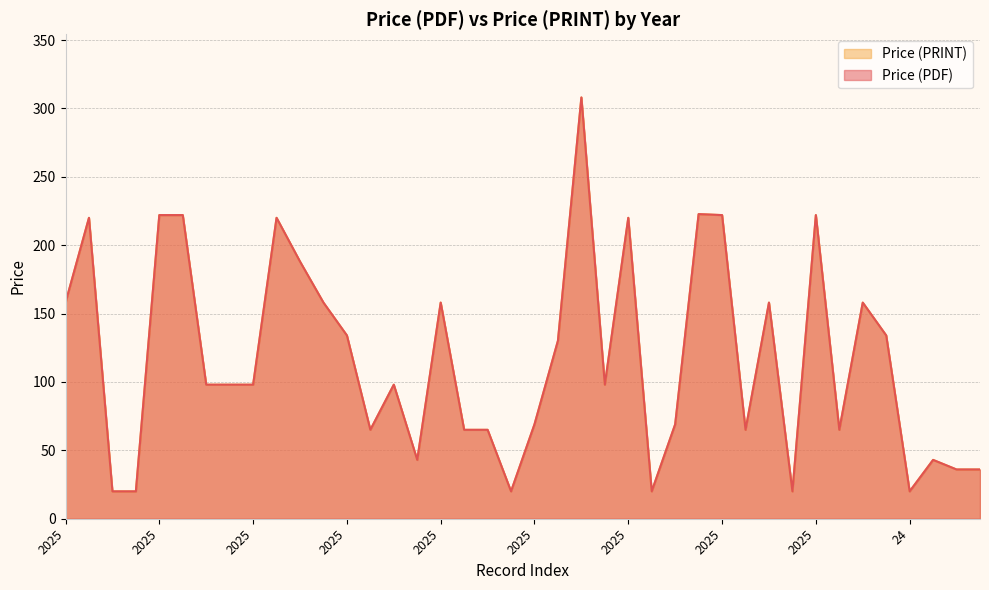

True or false: Price (PRINT) and Price (PDF) cross at least once.

False